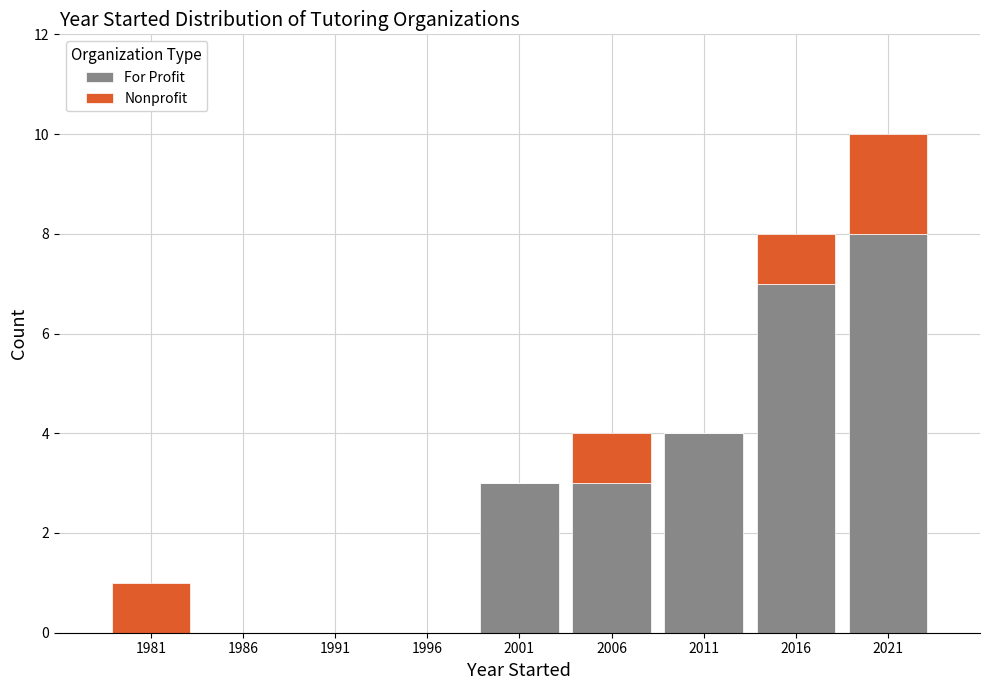

Reading left to right, list every stacked bar in this chart as the range it spans on the x-axis followed by its total height. The values are not printed on the chart, so give them approximately, as read against the axis.

1979 to 1984: 1
1984 to 1989: 0
1989 to 1994: 0
1994 to 1999: 0
1999 to 2004: 3
2004 to 2009: 4
2009 to 2014: 4
2014 to 2019: 8
2019 to 2024: 10